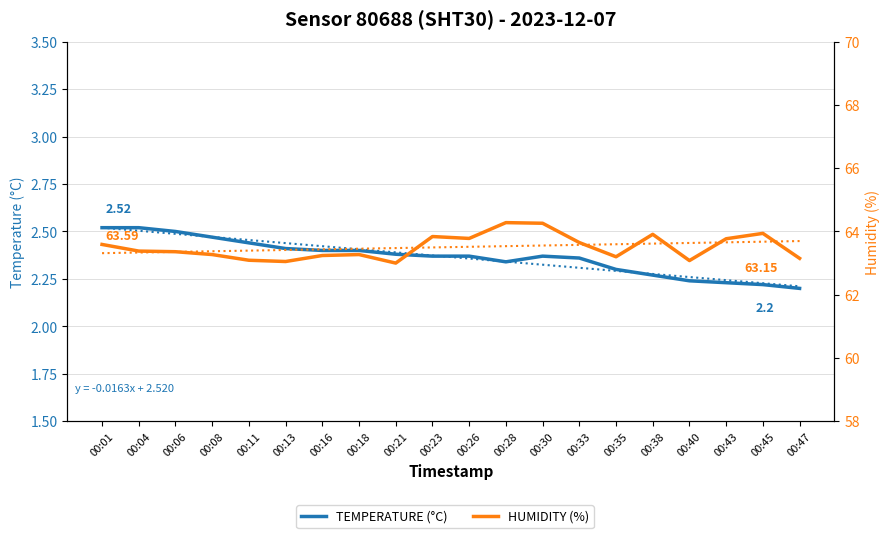

At which label does HUMIDITY (%) reach its minimum?

00:21